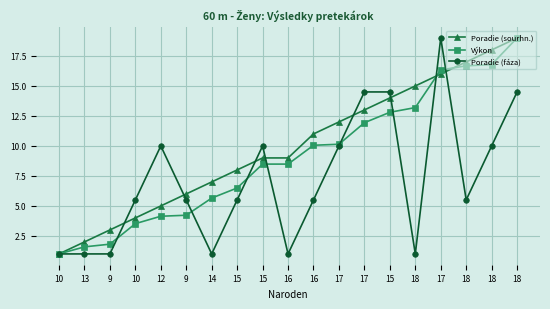

At how many categories does at least one series exceed 4?

16